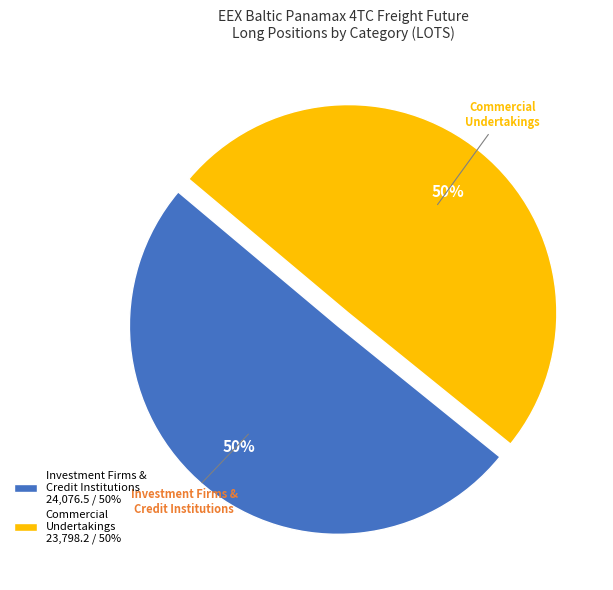

True or false: Commercial Undertakings 23,798.2 / 50% accounts for 63% of the total.

False